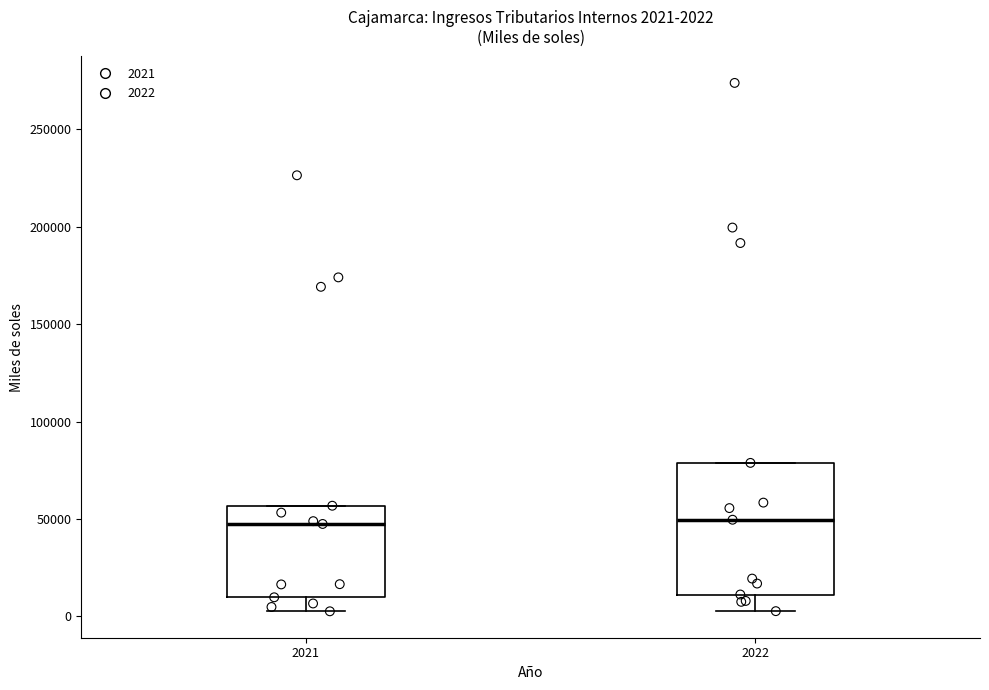

Which box is the tallest, from its lower edge to its upper edge?

2022